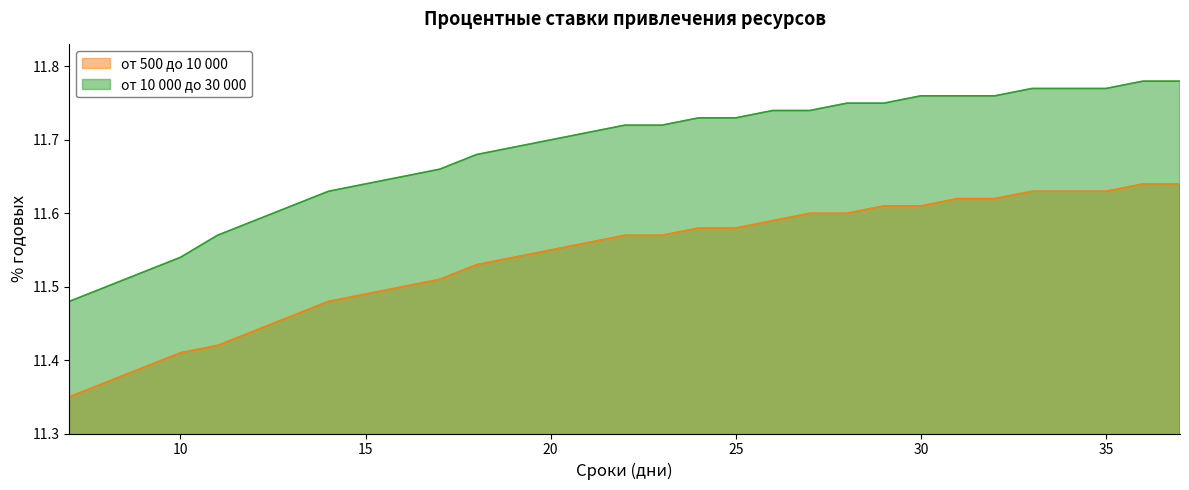

True or false: от 10 000 до 30 000 and от 500 до 10 000 intersect in this chart.

False